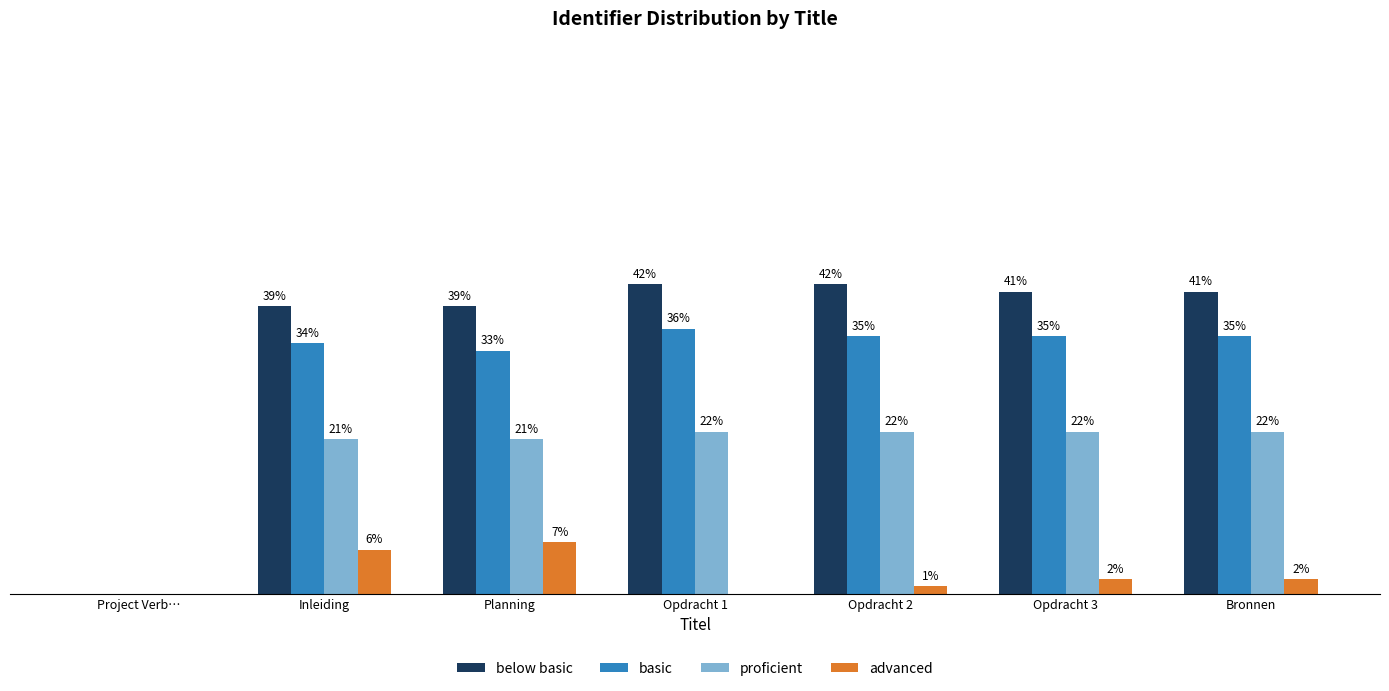

Which series has the largest total across all categories?

below basic